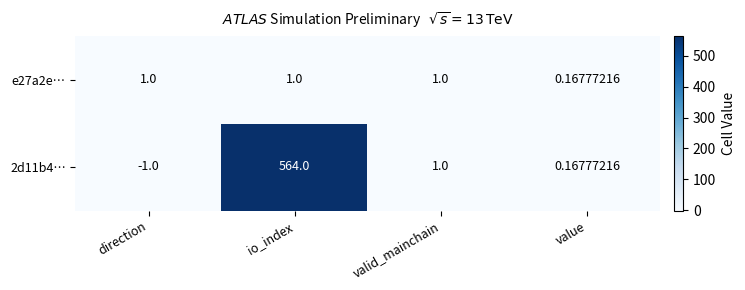

Where is 2d11b4… nearest to the value 281?

valid_mainchain